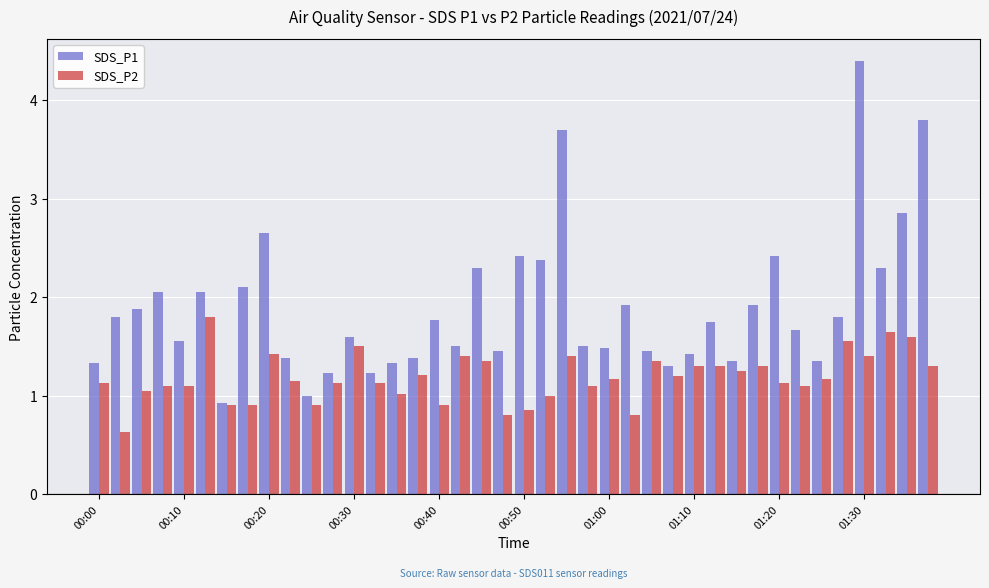

What is the sum of all SDS_P1 values?

75.7